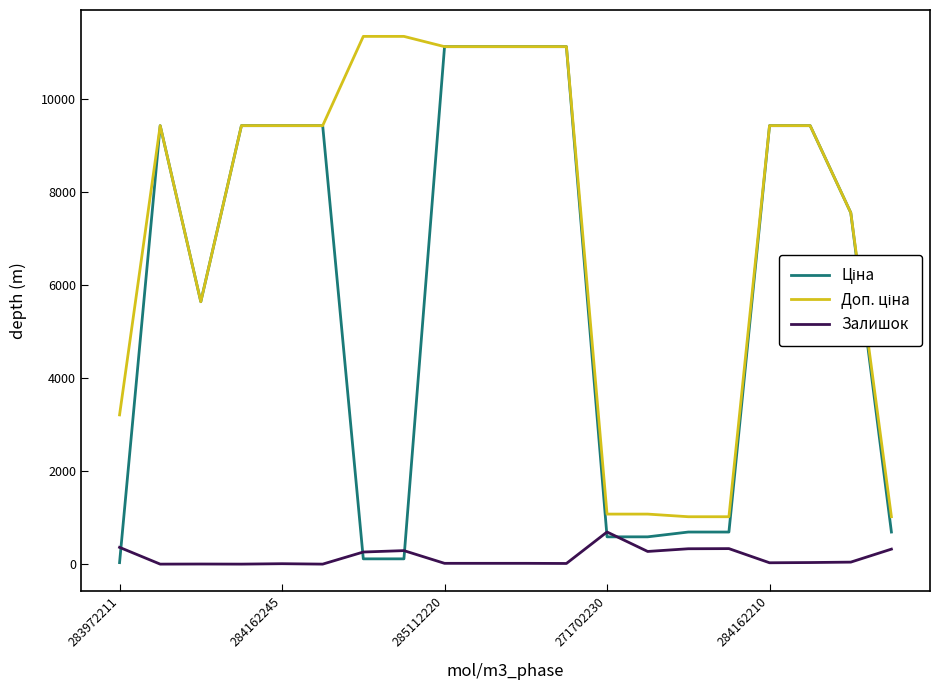

True or false: Залишок and Доп. ціна intersect in this chart.

False